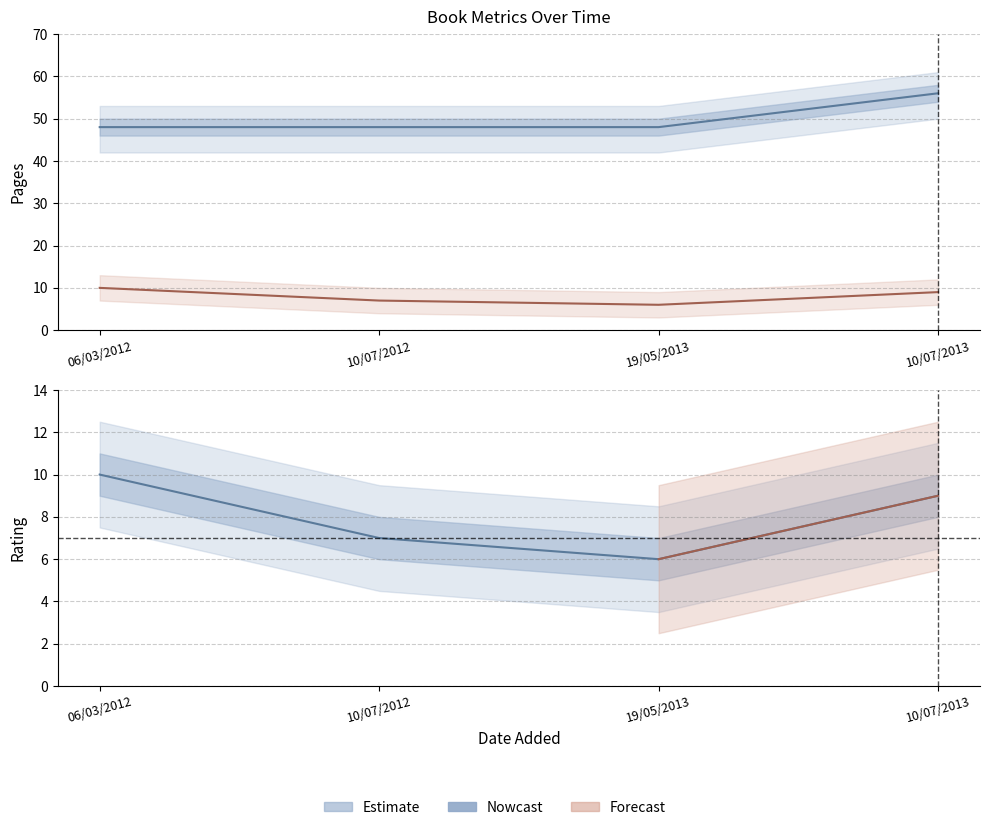

What is the greatest value displayed?

56